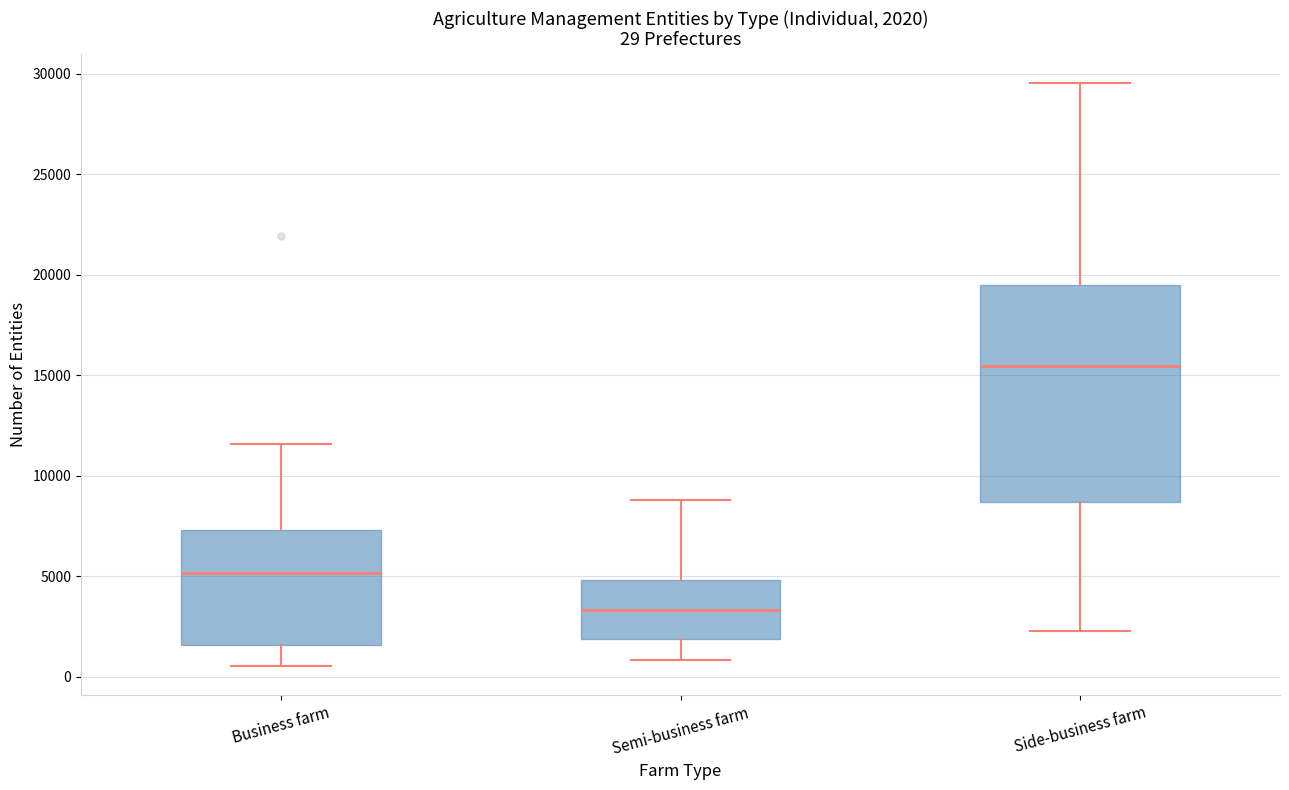

Comparing the boxes themselves (not the whiskers), which one is the tallest?

Side-business farm